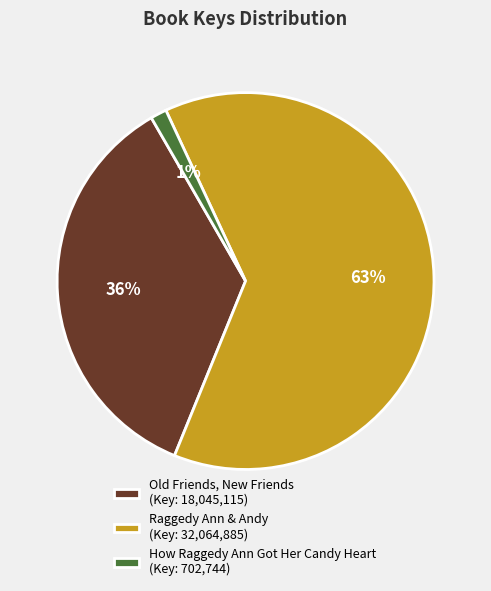

Approximately how many times larger is the value at Old Friends, New Friends (Key: 18,045,115) compared to Raggedy Ann & Andy (Key: 32,064,885)?

0.6